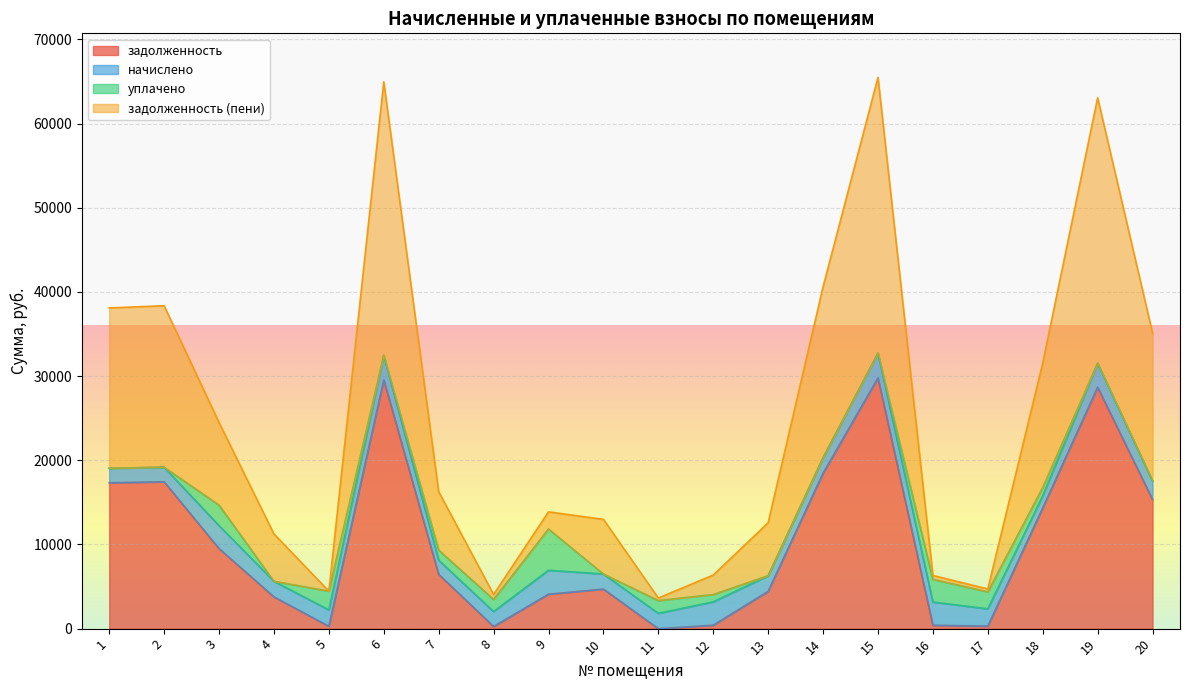

How many lines are shown in the chart?

4